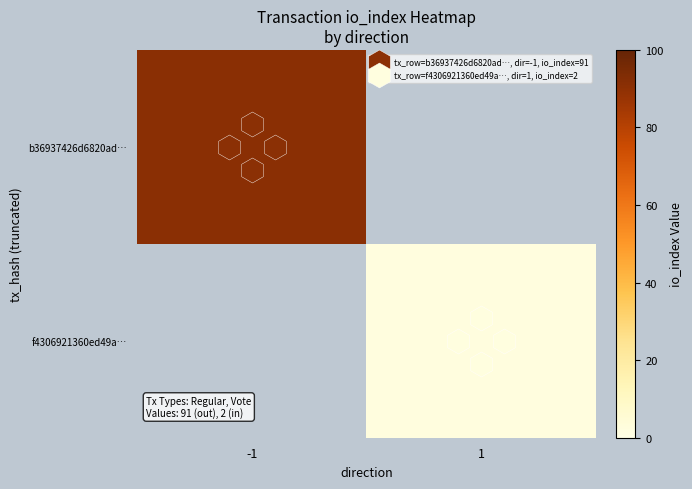

The b36937426d6820ad… series shows 91.0 at -1. True or false?

True